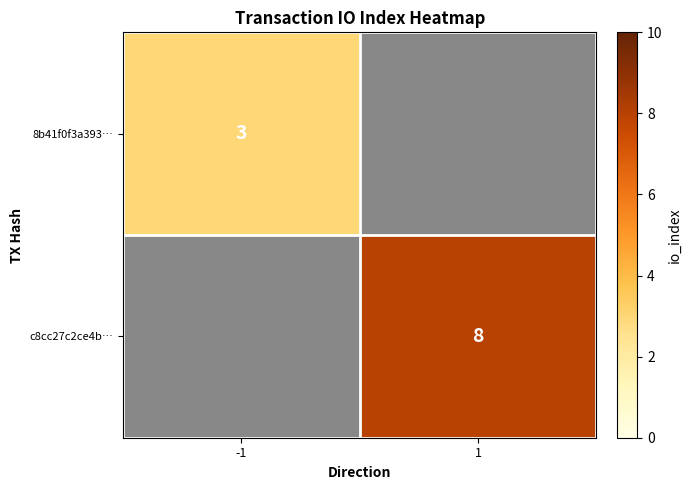

At which category does the chart reach its peak across all series?

1